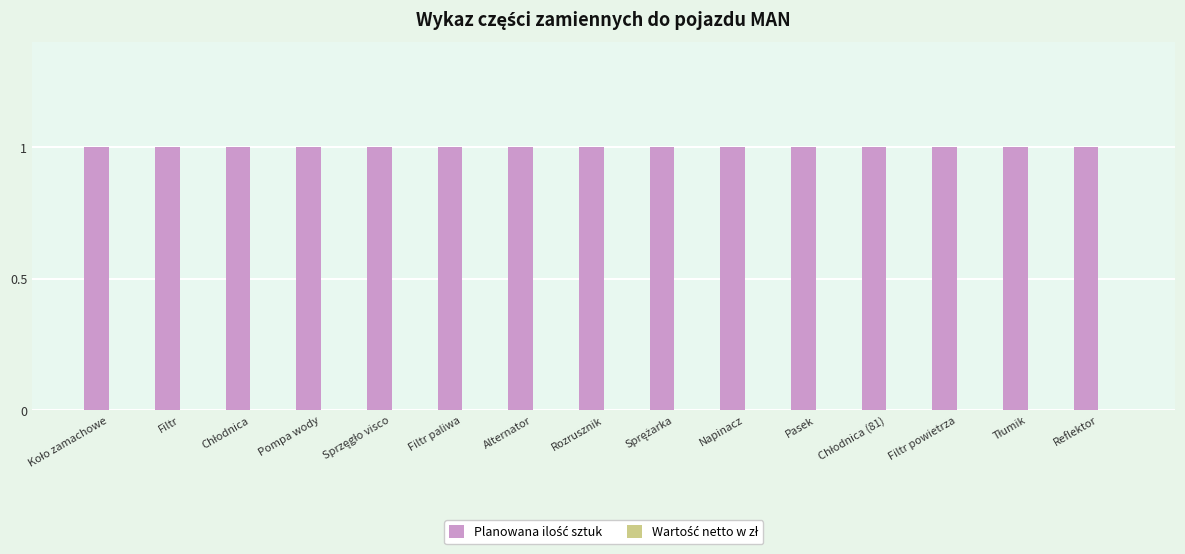

What is the difference between the highest and lowest values at Pasek?

1